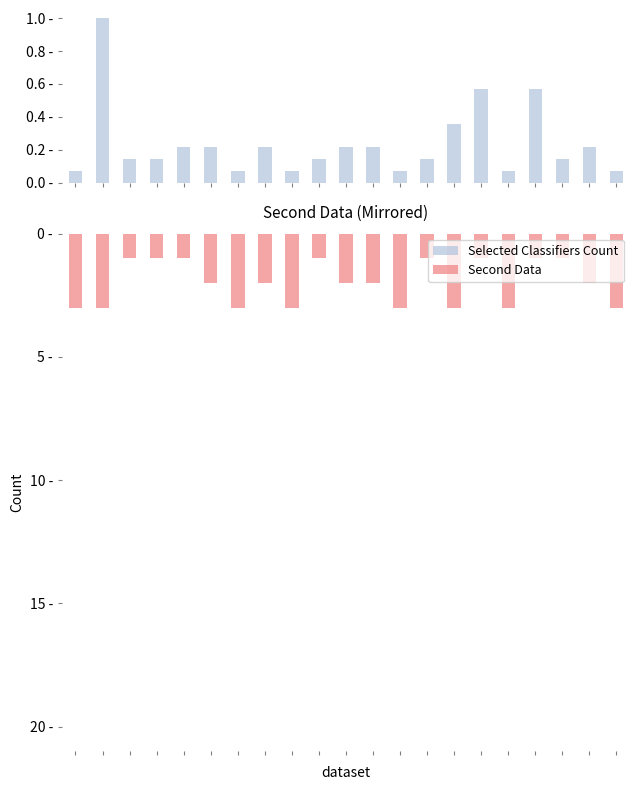

Reading left to right, what are all the values shown in this chart?

Selected Classifiers Count: 0.1	1.0	0.1	0.1	0.2	0.2	0.1	0.2	0.1	0.1	0.2	0.2	0.1	0.1	0.4	0.6	0.1	0.6	0.1	0.2	0.1
Second Data: 3.0	3.0	1.0	1.0	1.0	2.0	3.0	2.0	3.0	1.0	2.0	2.0	3.0	1.0	3.0	1.0	3.0	1.0	1.0	2.0	3.0